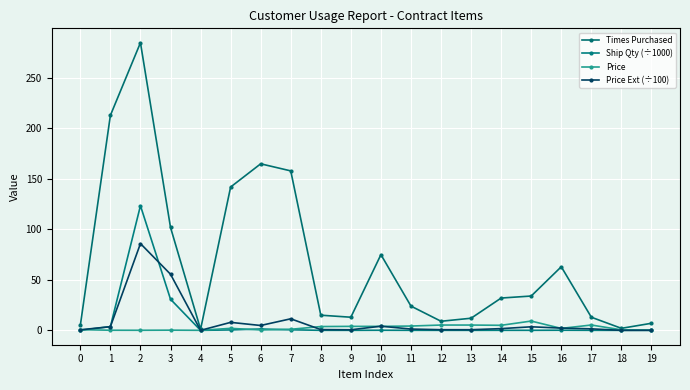

Which series ends up on top after the final intersection of Price Ext (÷100) and Price?

Price